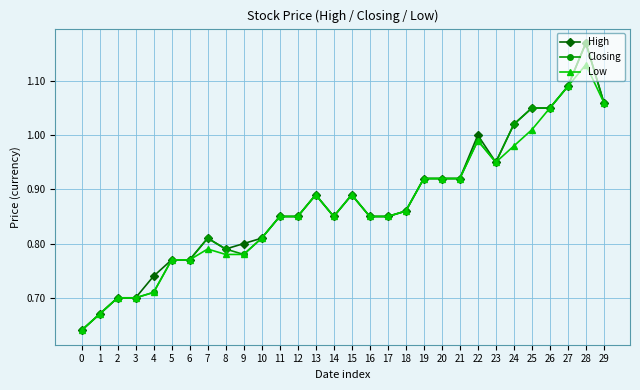

At how many categories does at least one series exceed 0?

30